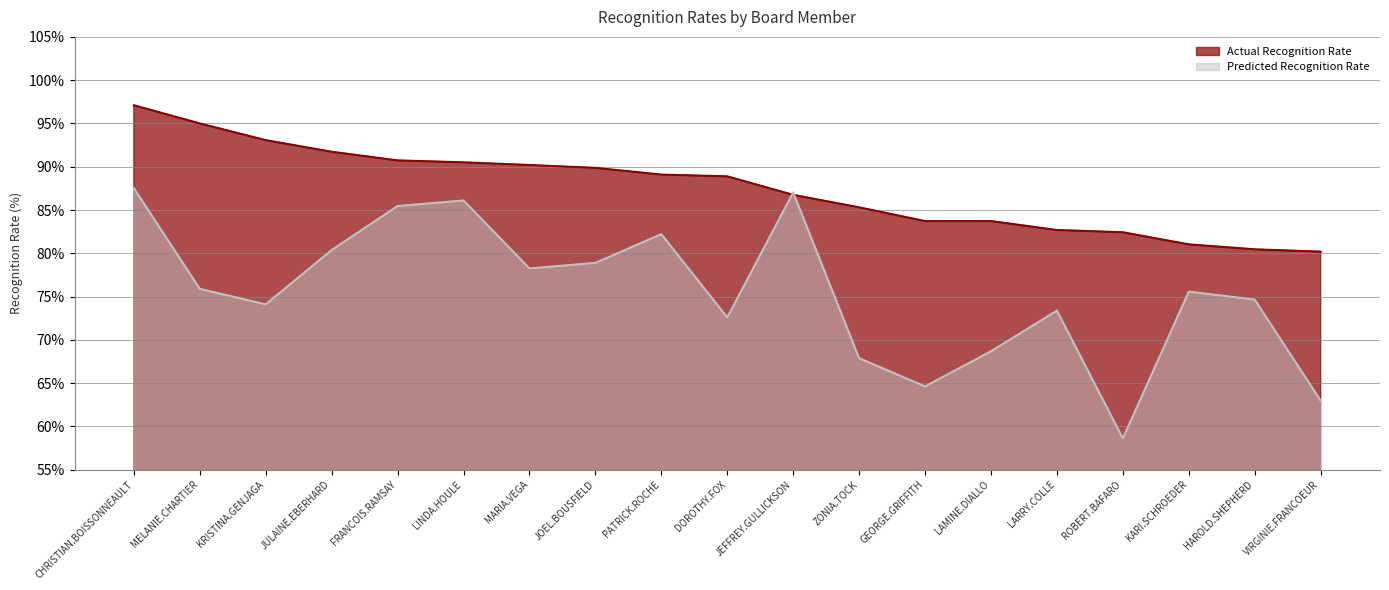

List the labels in order of Predicted Recognition Rate value, largest first.

CHRISTIAN.BOISSONNEAULT, JEFFREY.GULLICKSON, LINDA.HOULE, FRANCOIS.RAMSAY, PATRICK.ROCHE, JULAINE.EBERHARD, JOEL.BOUSFIELD, MARIA.VEGA, MELANIE.CHARTIER, KARI.SCHROEDER, HAROLD.SHEPHERD, KRISTINA.GENJAGA, LARRY.COLLE, DOROTHY.FOX, LAMINE.DIALLO, ZONIA.TOCK, GEORGE.GRIFFITH, VIRGINIE.FRANCOEUR, ROBERT.BAFARO